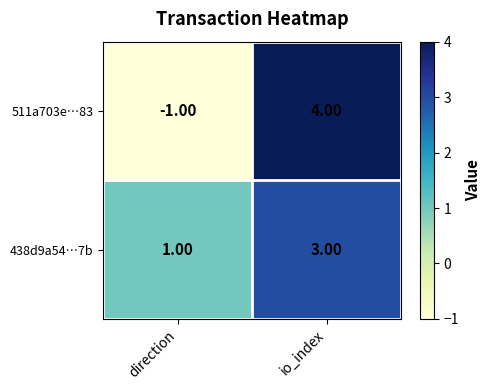

What is the difference between the 511a703e…83 values at direction and io_index?

5